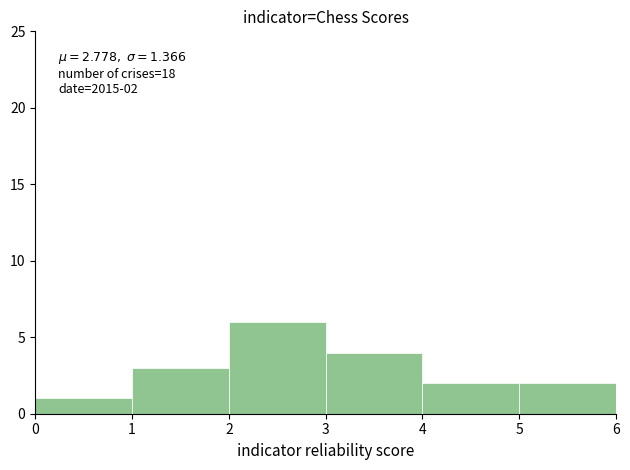

Which range on the x-axis has the tallest bar?

2 to 3